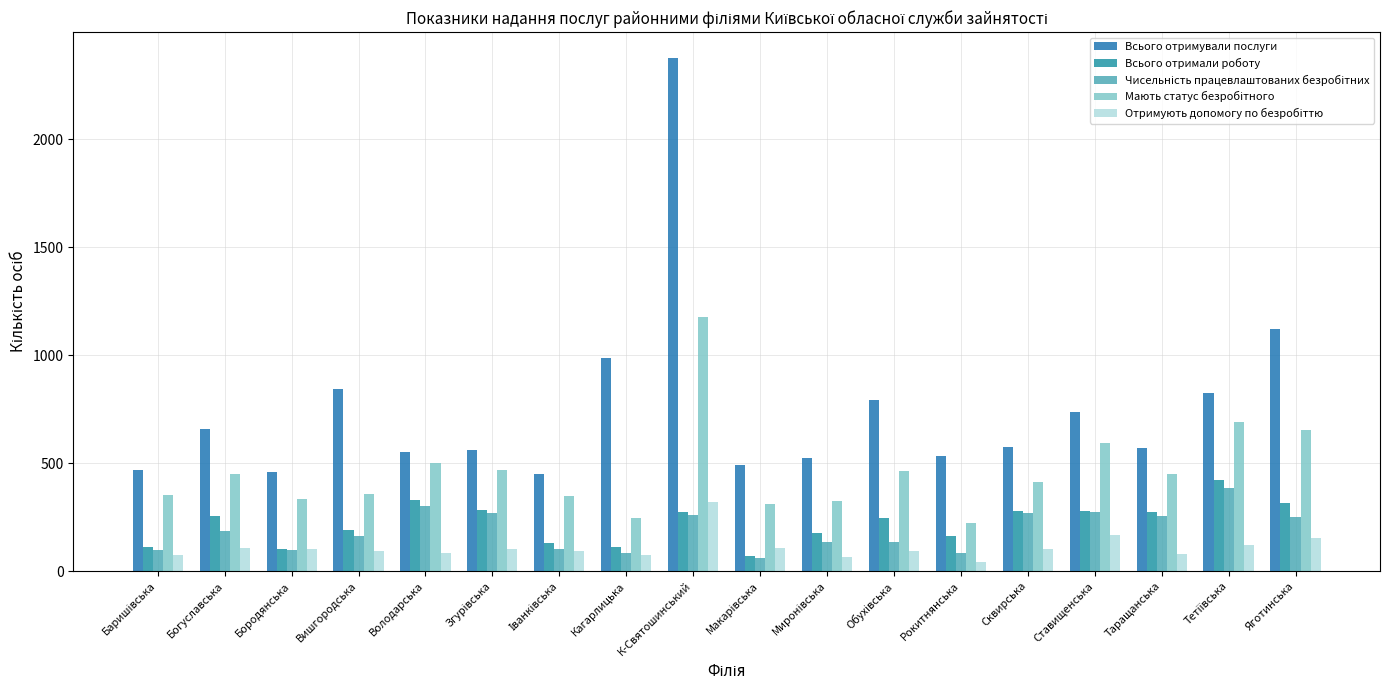

Count the number of categories in the chart.

18